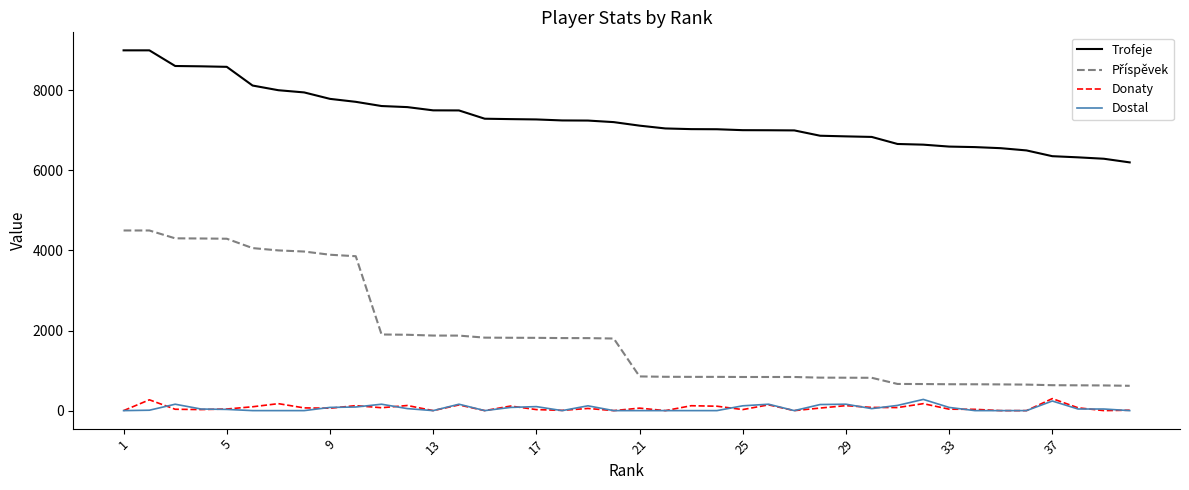

What is the greatest value displayed?

9000